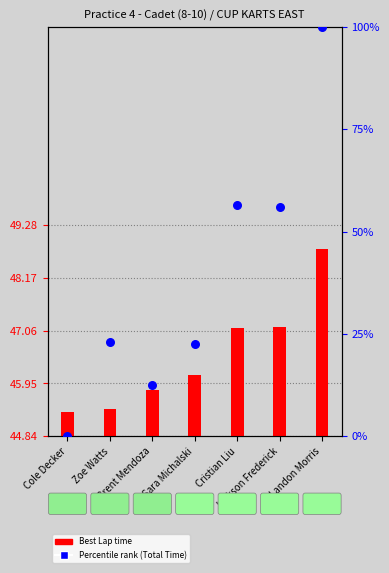

Which series contains the lowest Y value?

Percentile rank (Total Time)